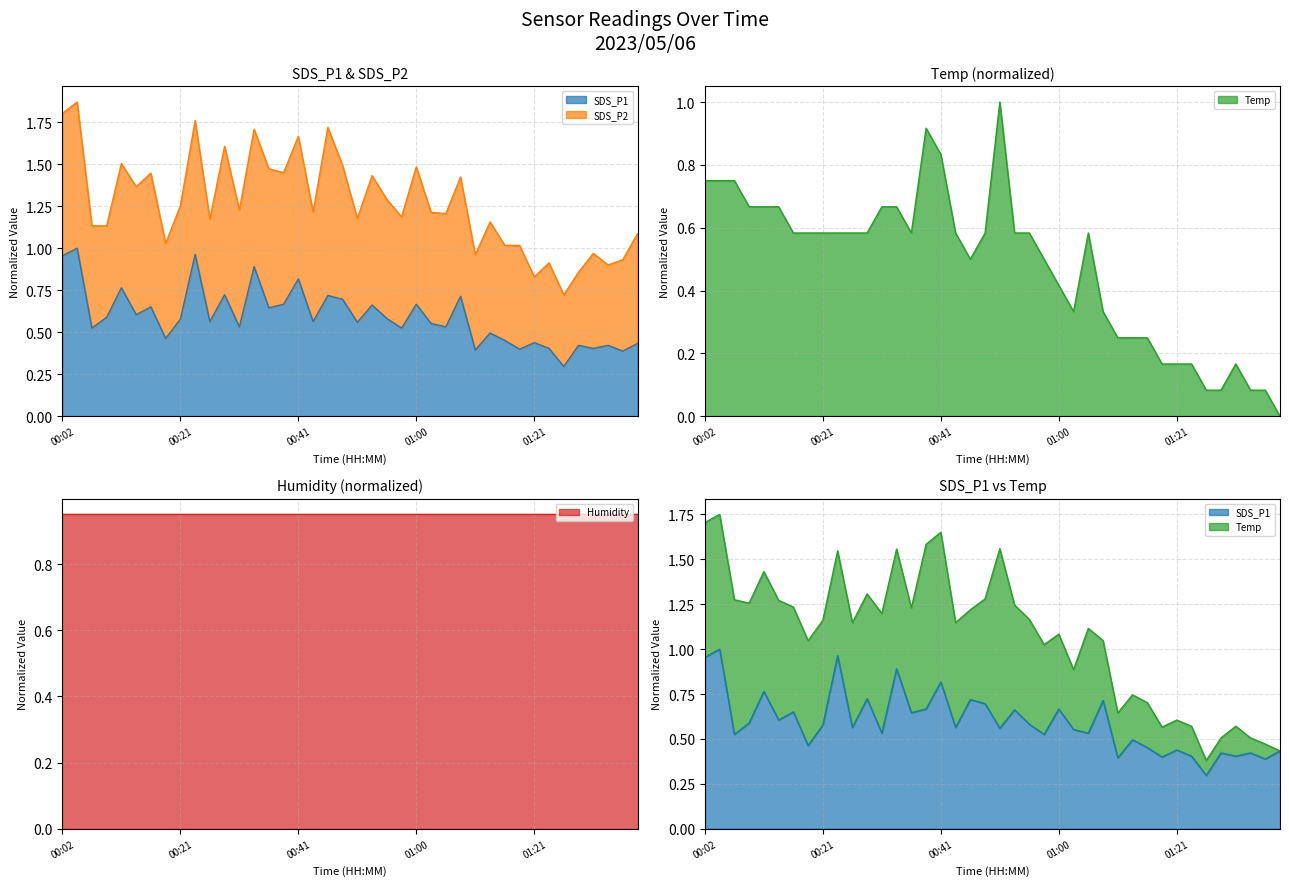

What is the difference between the SDS_P1 values at 00:38 and 01:13?

0.2